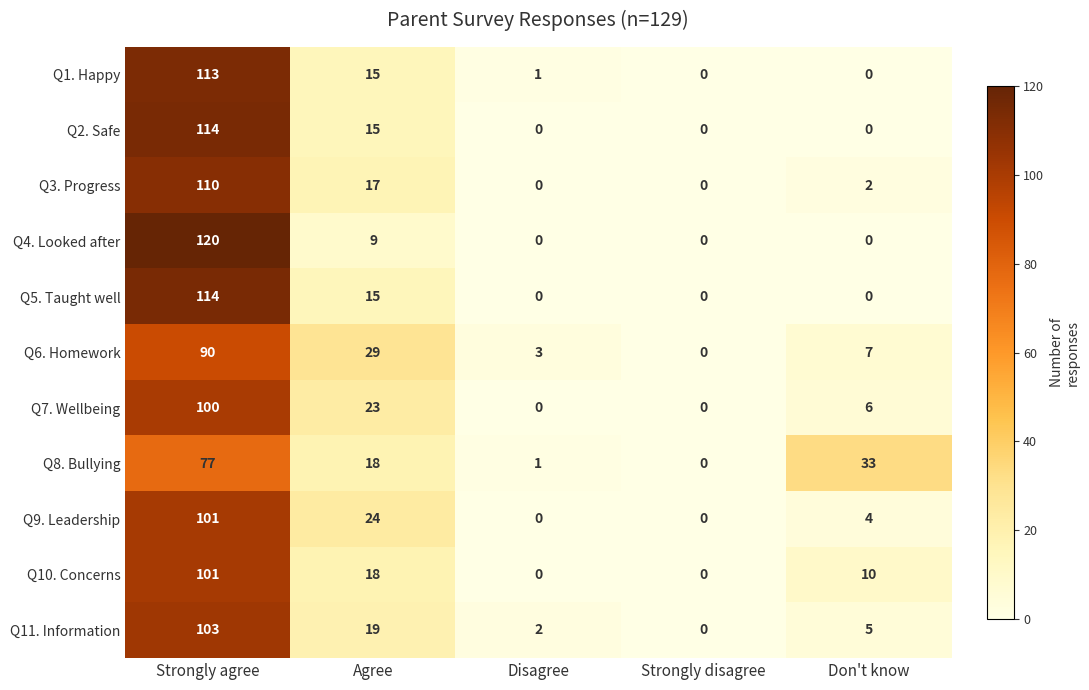

True or false: Q11. Information has a value of 34 at Agree.

False